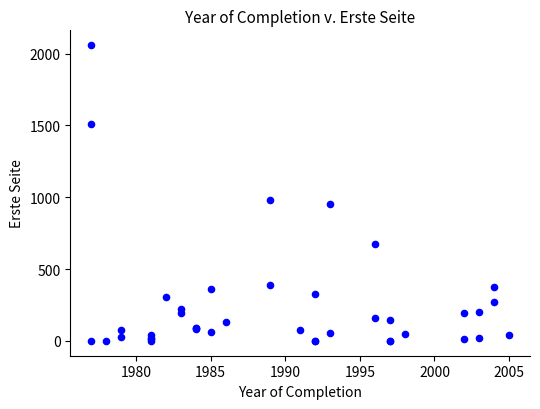

What Y value in the scatter plot is closest to 1029?

981